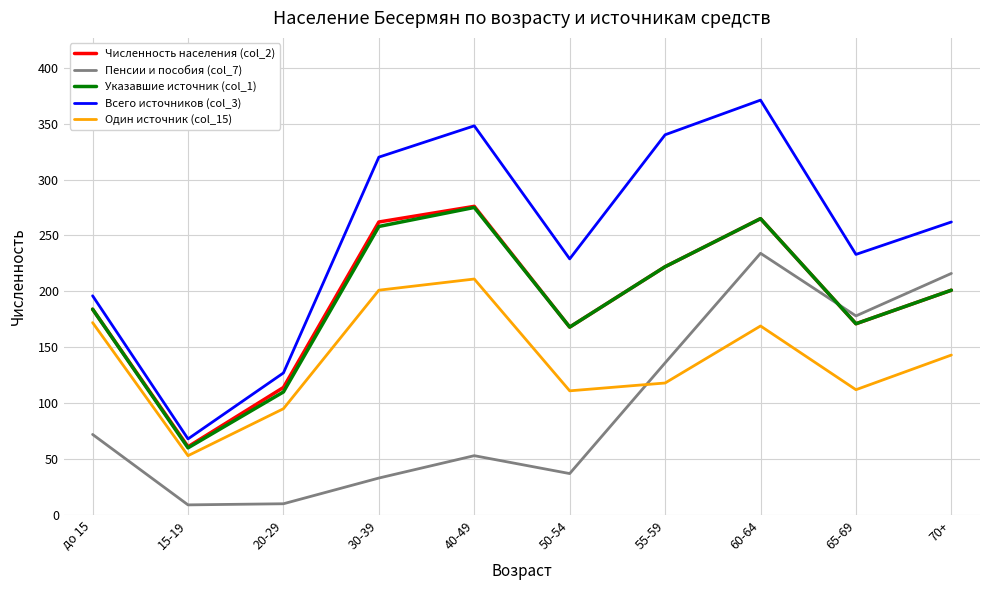

How many lines are shown in the chart?

5